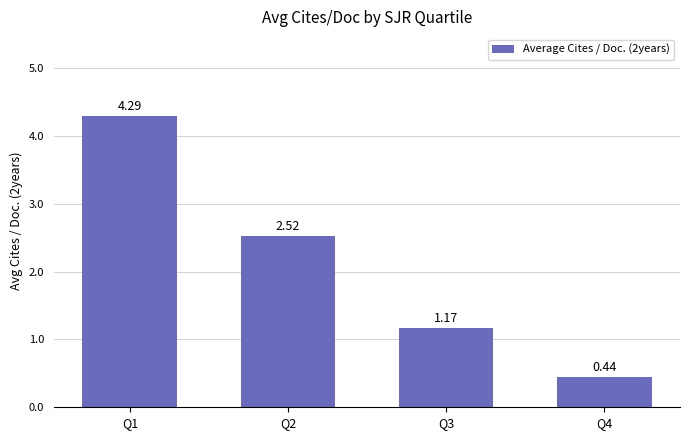

Is it true that the value at Q1 is 4.3?

True